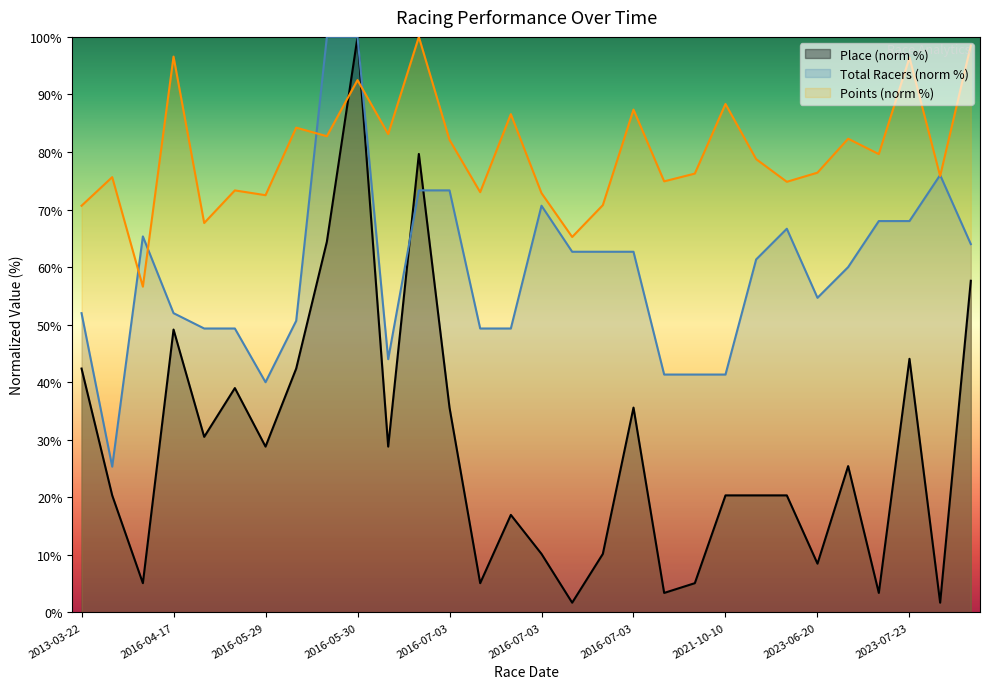

How many lines are shown in the chart?

3